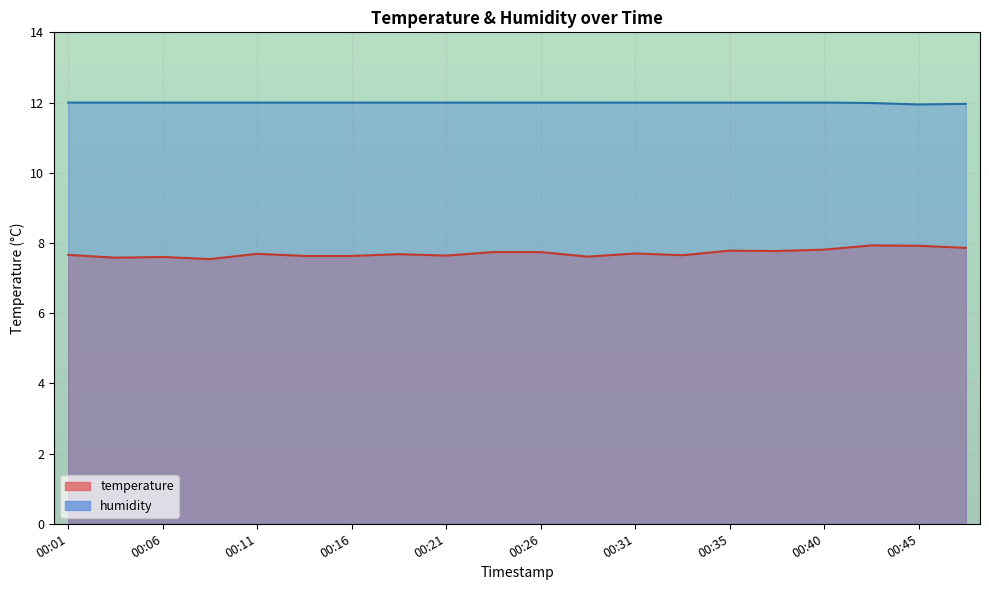

Is the value of humidity at 00:03 greater than the value of temperature at 00:23?

Yes